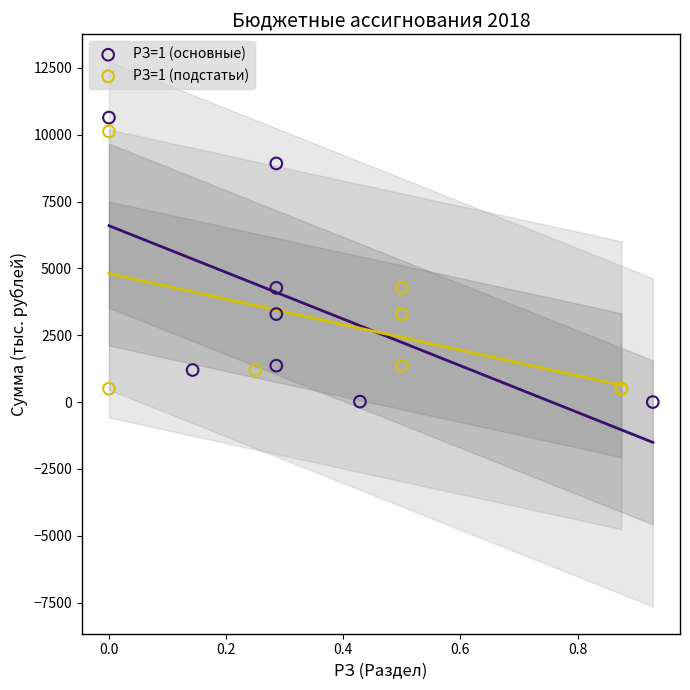

Which series contains the highest Y value?

РЗ=1 (основные)